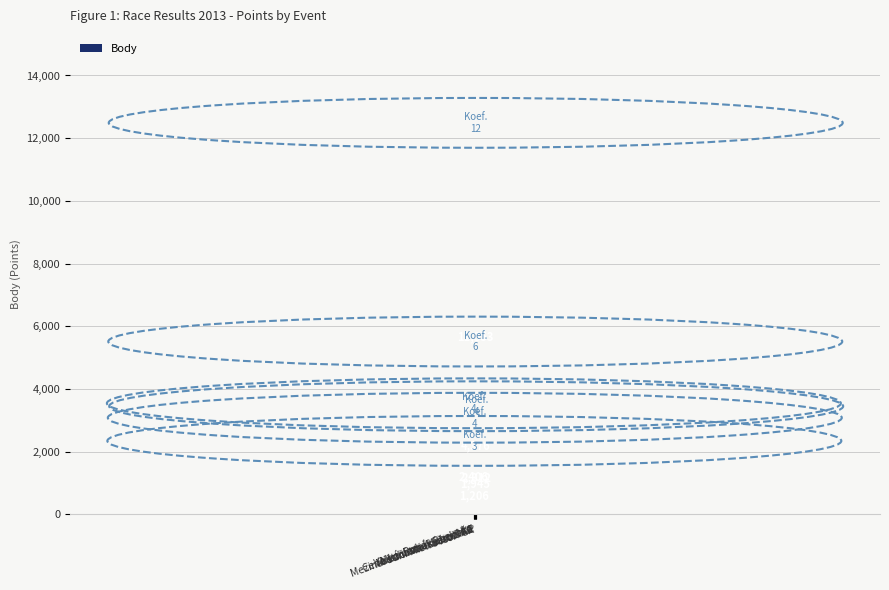

Reading left to right, list all the values displayed in this chart.

2406	1206	1945	4376	11353	2312